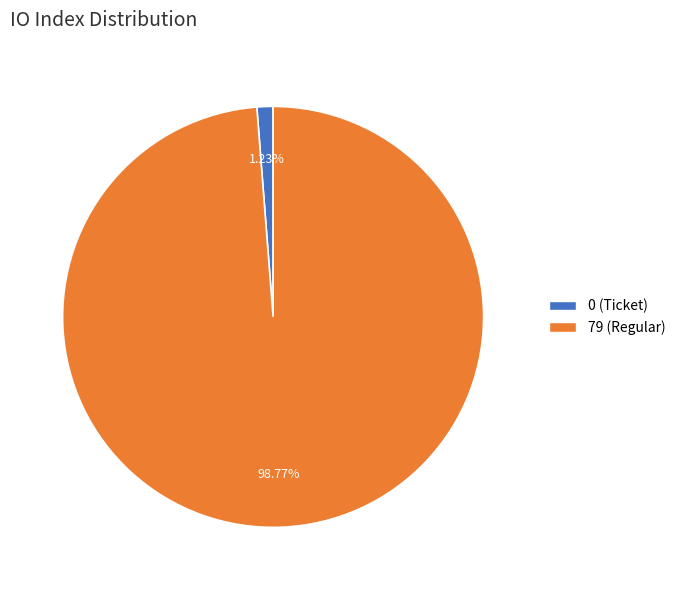

Is there a majority slice in this chart?

Yes